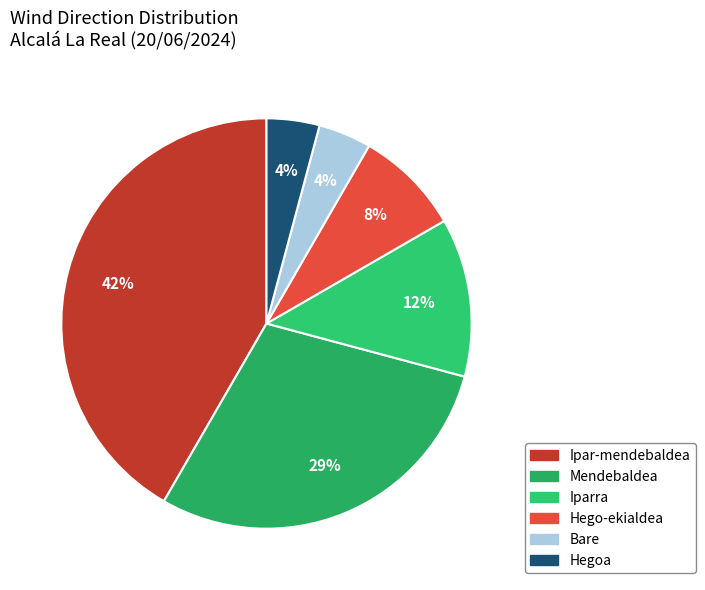

Between Bare and Ipar-mendebaldea, which is larger?

Ipar-mendebaldea